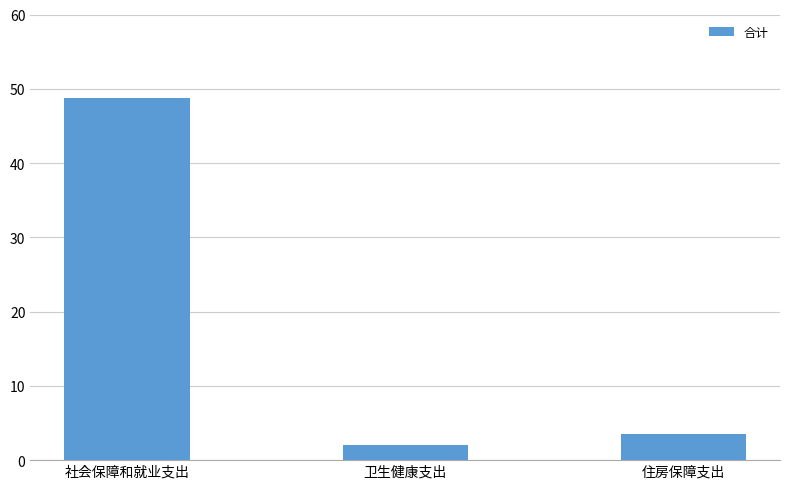

Rank the categories by value from highest to lowest.

社会保障和就业支出, 住房保障支出, 卫生健康支出